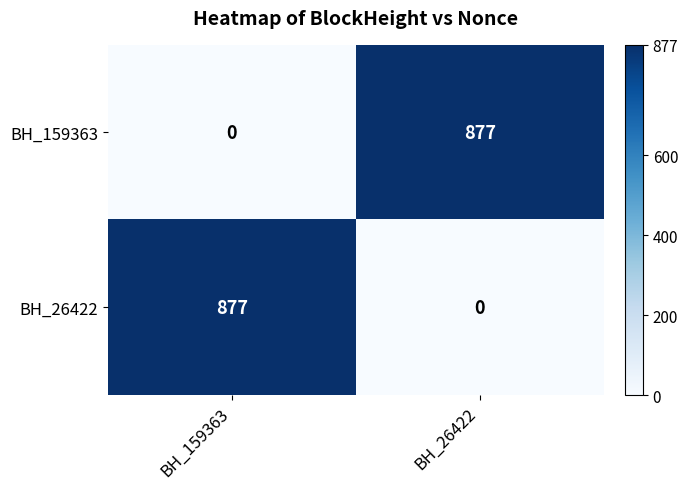

What is the spread (max minus min) of values at BH_159363?

877